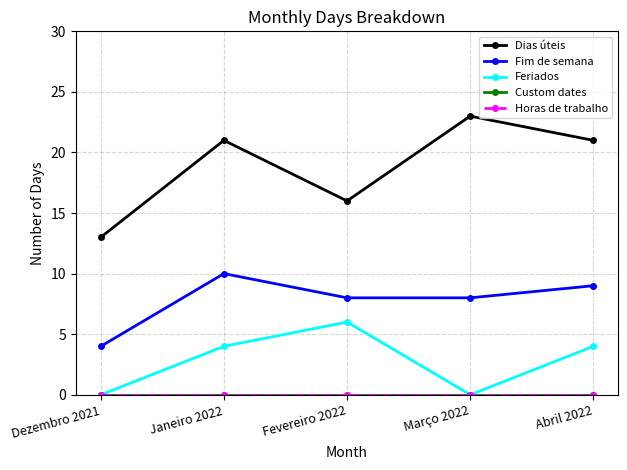

Where is Horas de trabalho nearest to the value 0?

Dezembro 2021